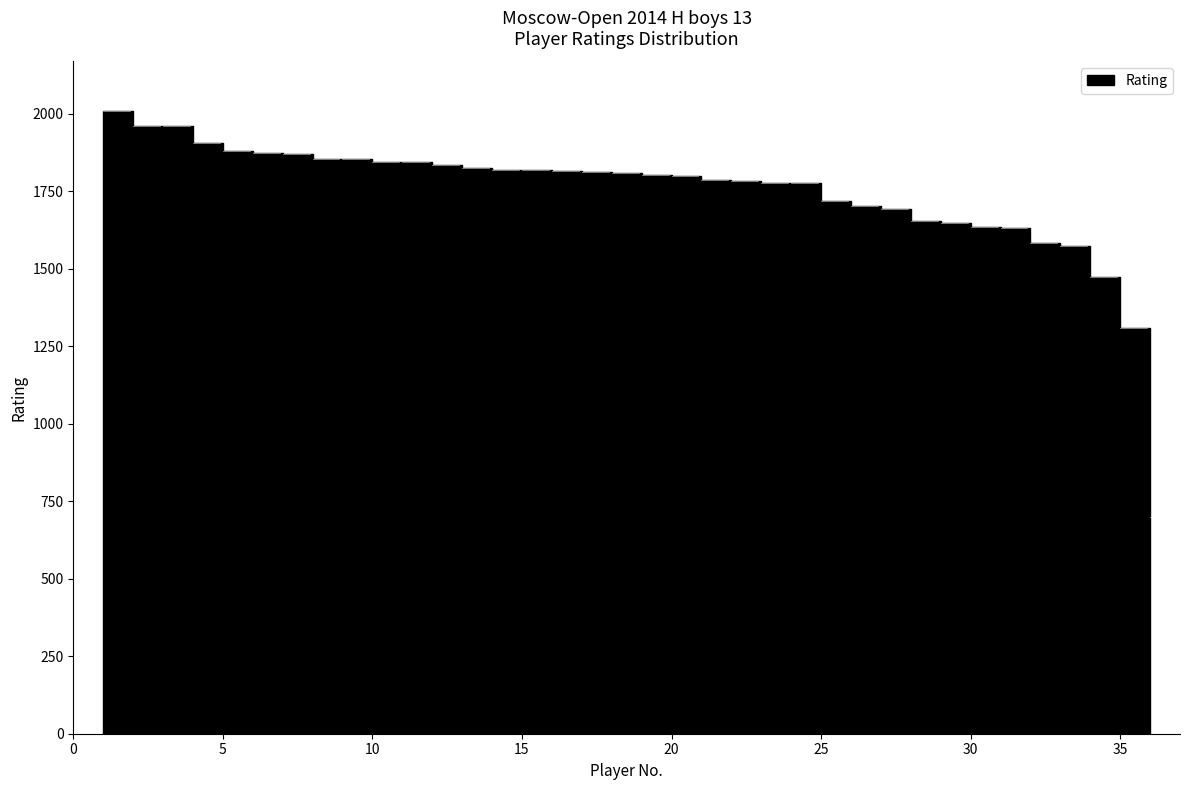

What is the change in value from 6 to 7?

-1